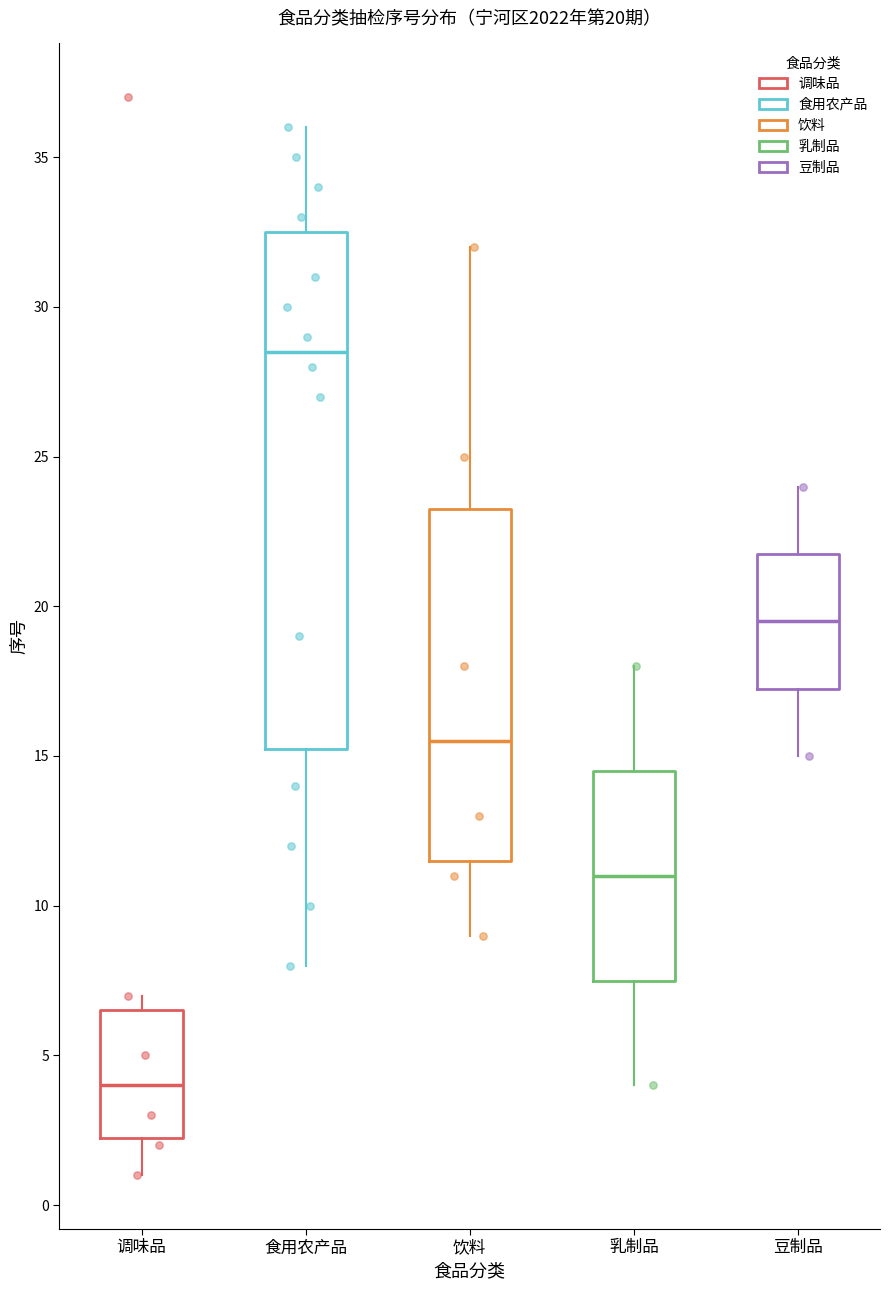

Comparing the boxes themselves (not the whiskers), which one is the tallest?

食用农产品